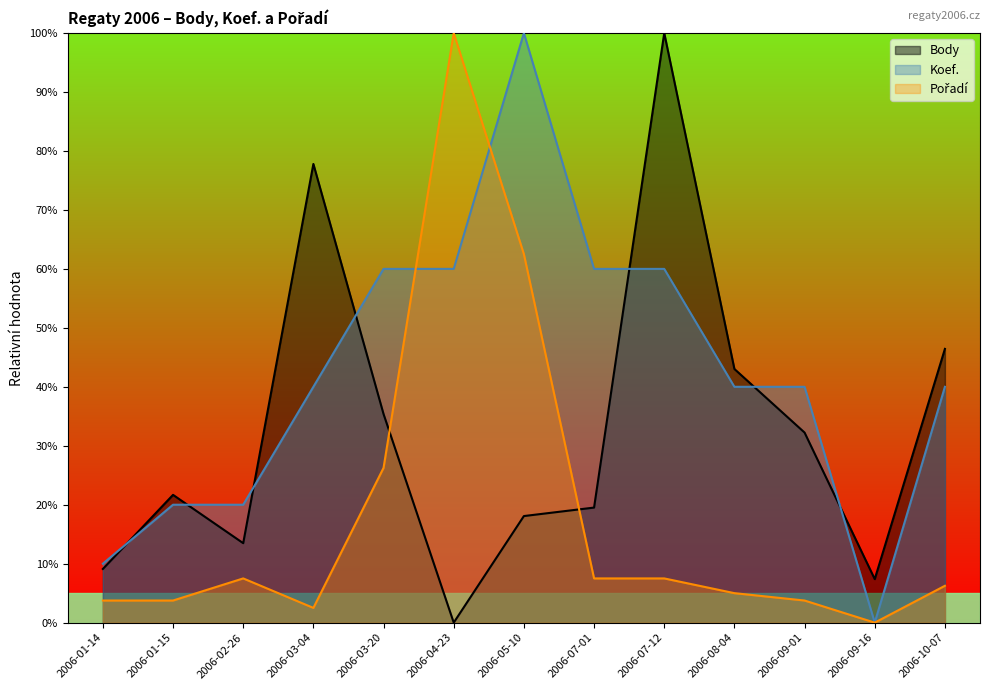

In Koef., how many points are higher than both neighbors (excluding endpoints)?

1